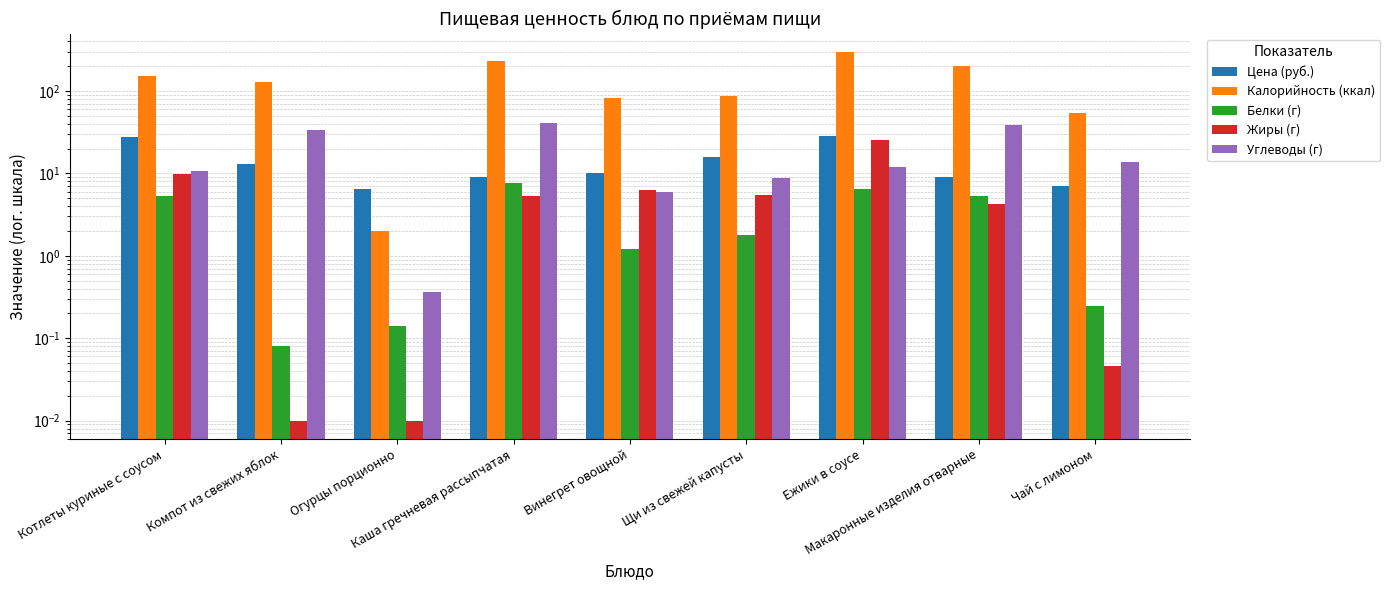

Rank the series at Компот из свежих яблок from highest to lowest value.

Калорийность (ккал), Углеводы (г), Цена (руб.), Белки (г), Жиры (г)